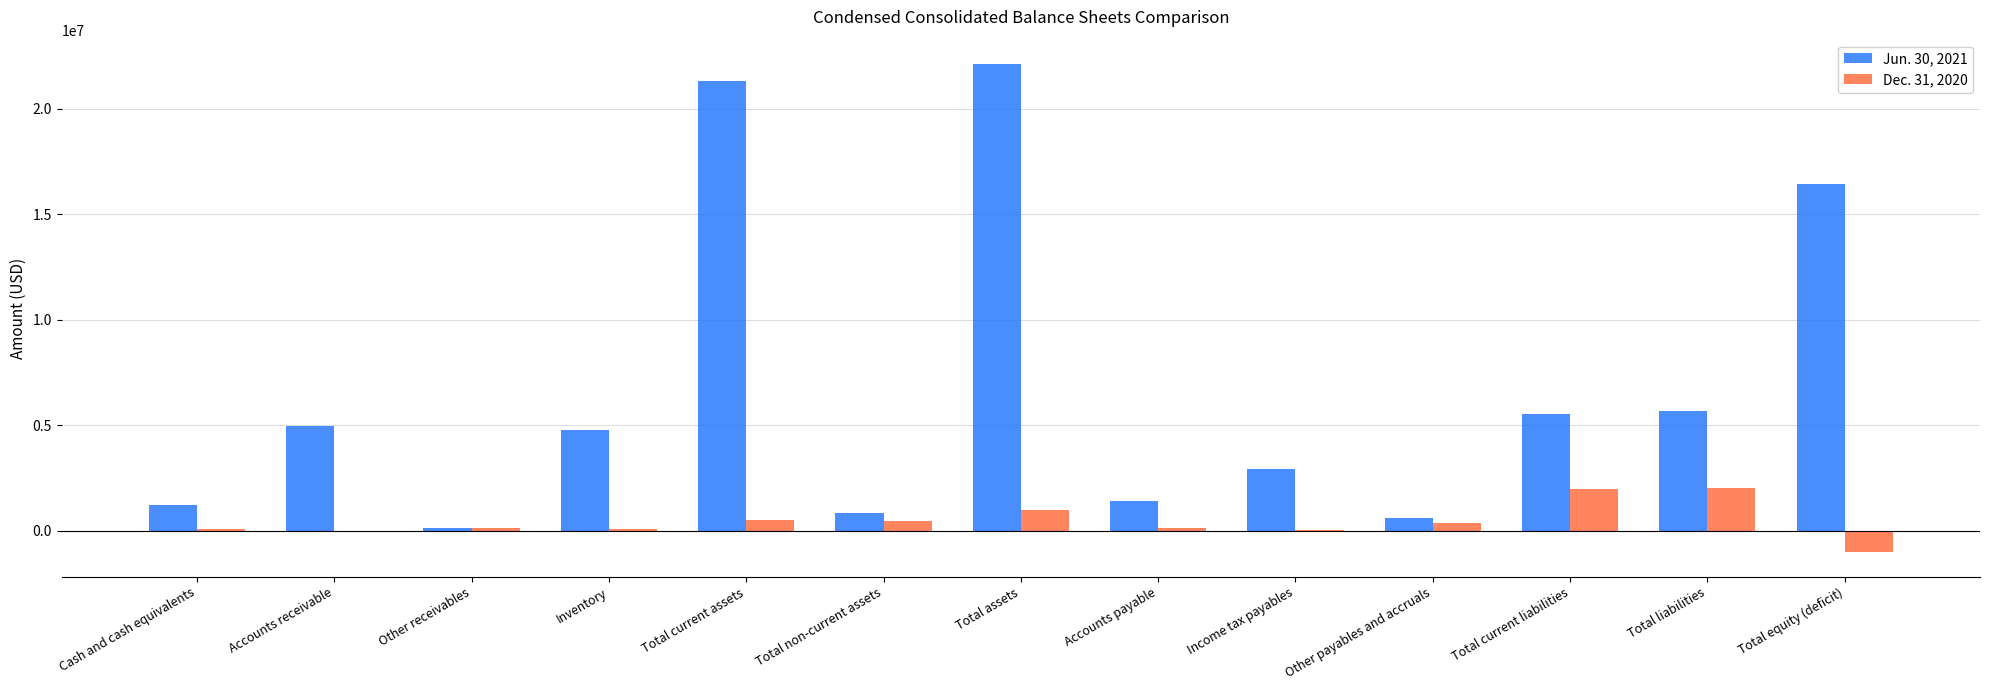

What is the total value across all series at Total current liabilities?

7461912